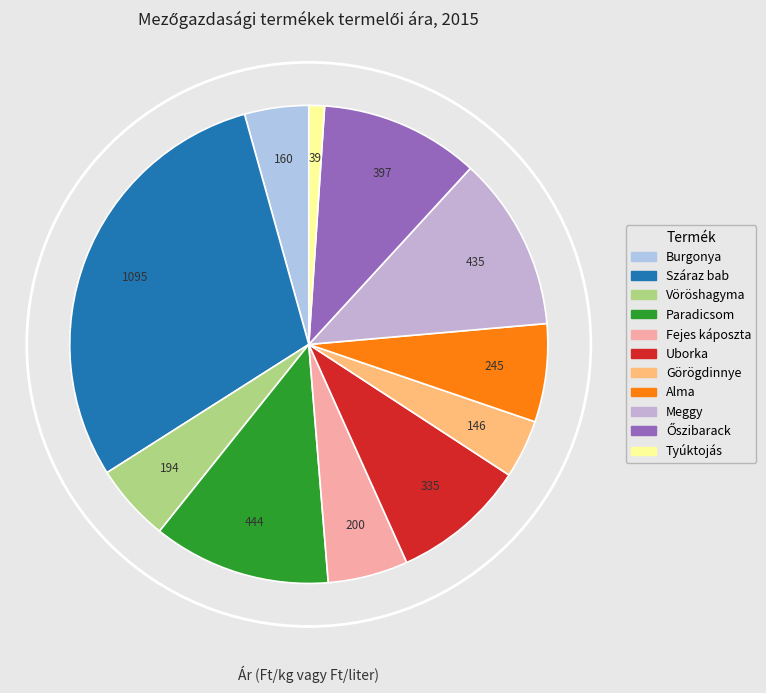

True or false: Őszibarack accounts for 11% of the total.

True